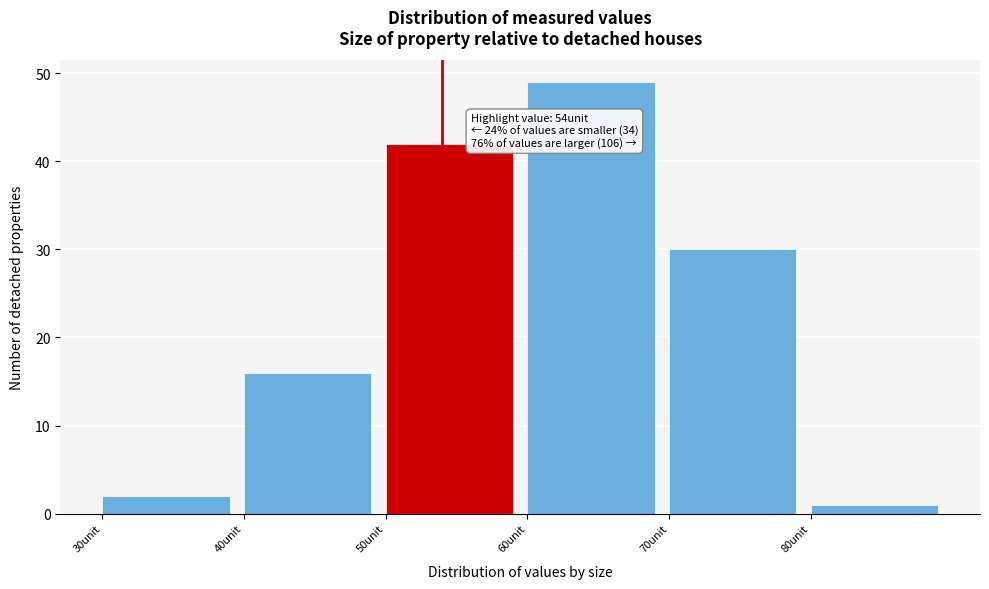

Which range on the x-axis has the tallest bar?

60 to 70